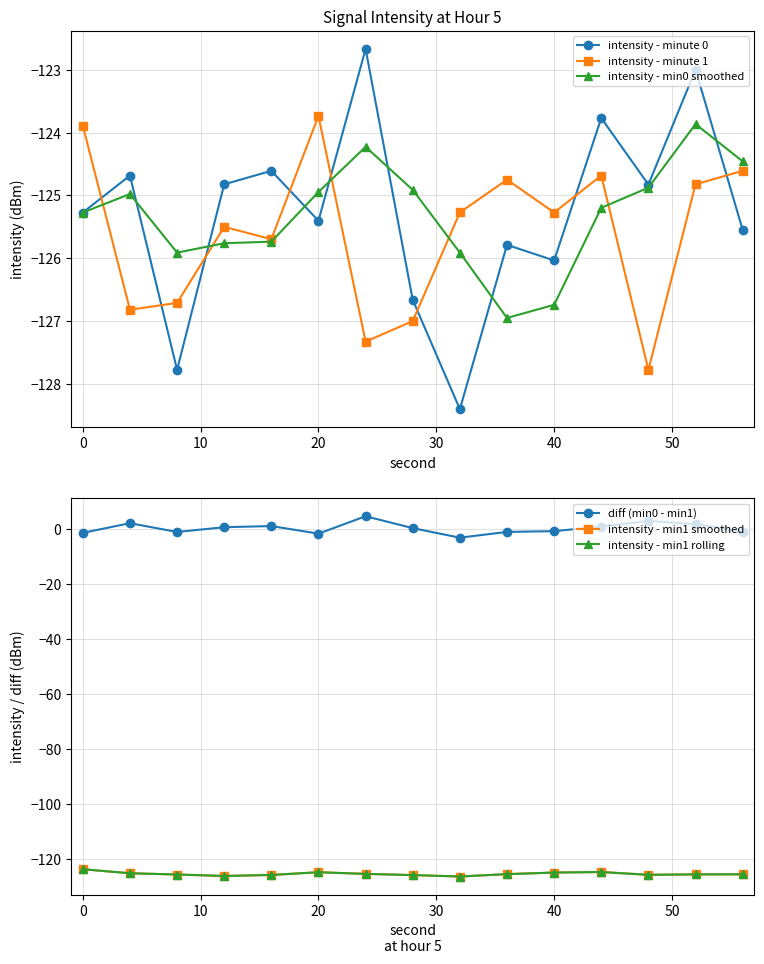

Which series has the largest total across all categories?

diff (min0 - min1)